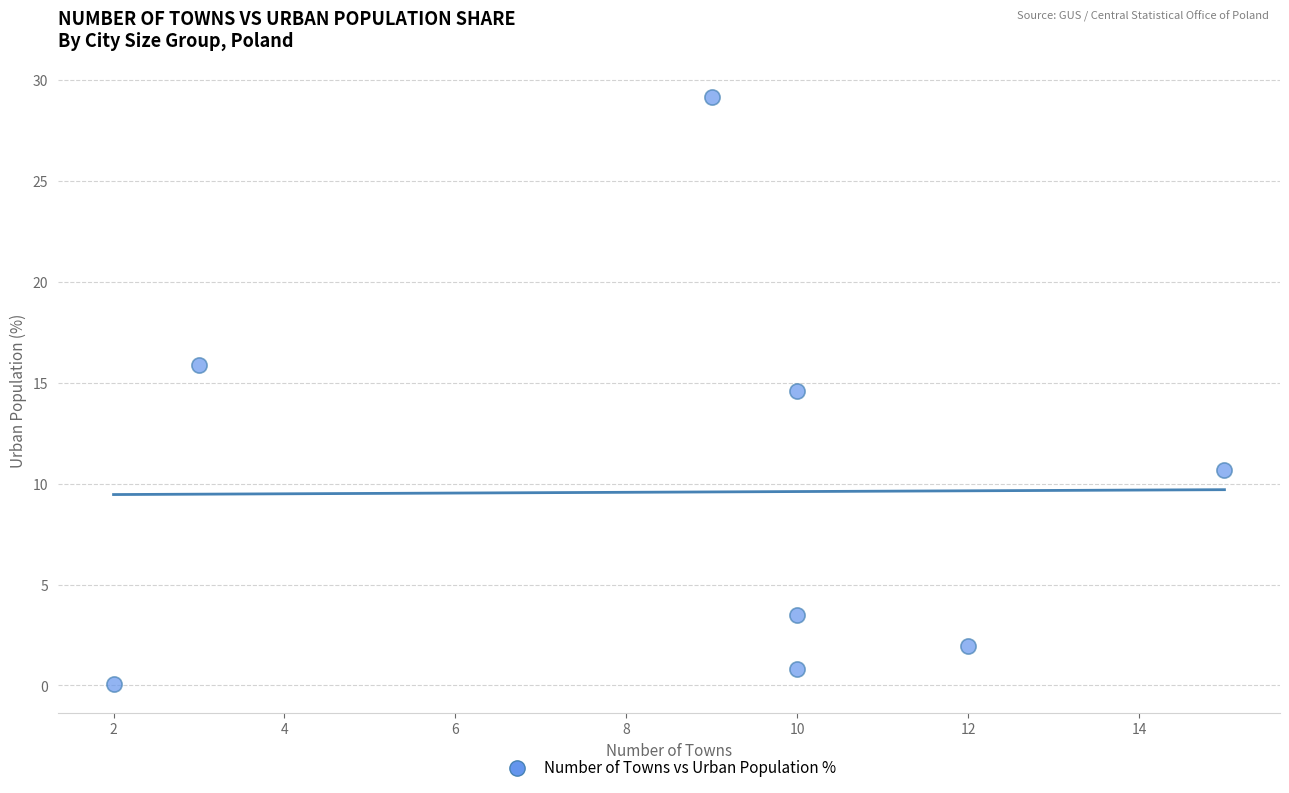

What is the average X value?

8.9